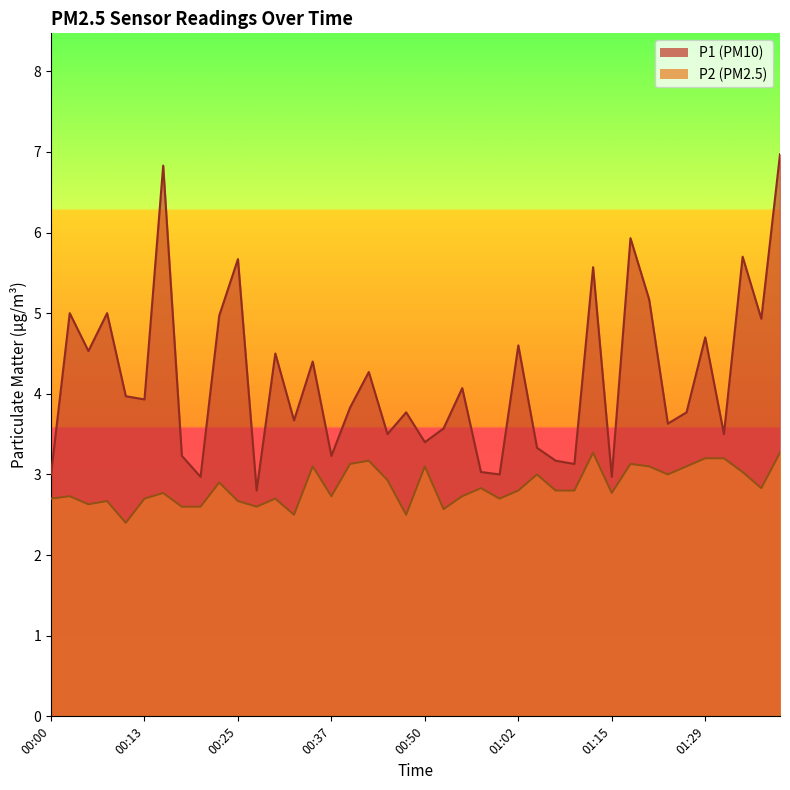

List the labels in order of P2 value, largest first.

01:12, 01:39, 01:29, 01:31, 00:42, 00:40, 01:17, 00:35, 00:50, 01:20, 01:26, 01:34, 01:05, 01:23, 00:45, 00:23, 00:57, 01:37, 01:02, 01:07, 01:10, 00:15, 01:15, 00:03, 00:37, 00:55, 00:00, 00:13, 00:30, 01:00, 00:08, 00:25, 00:05, 00:18, 00:20, 00:27, 00:52, 00:32, 00:47, 00:10